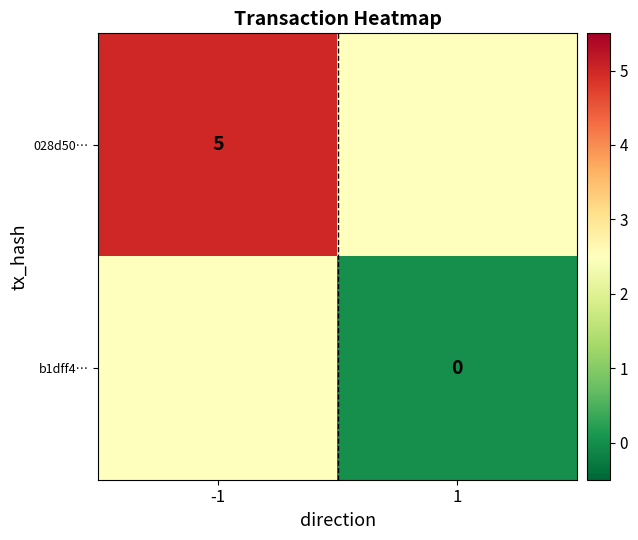

The 028d50… series shows 6.6 at -1. True or false?

False